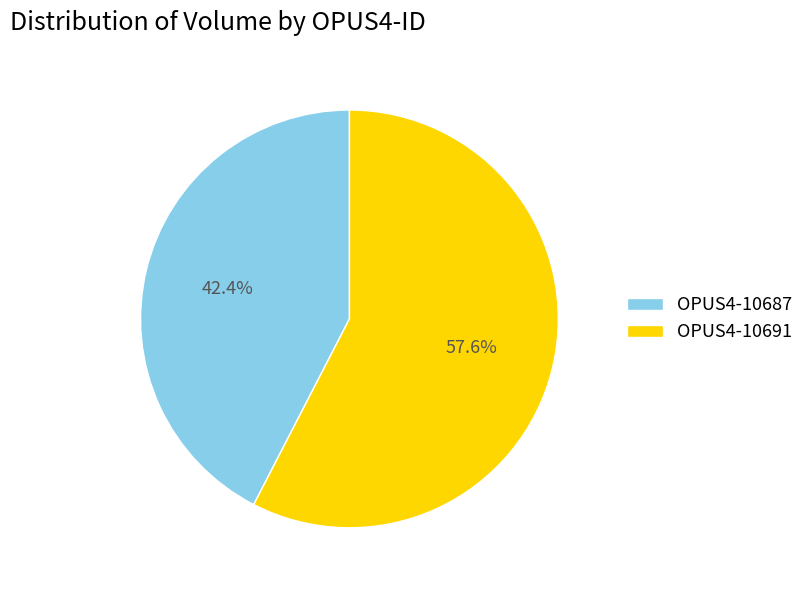

To the nearest percent, what is the difference between the largest and smallest slice percentages?

15%